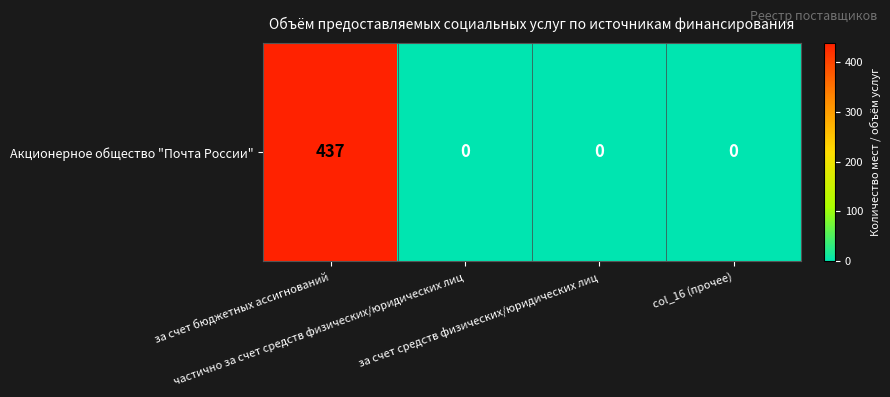

The value at частично за счет средств физических/юридических лиц is -131. True or false?

False